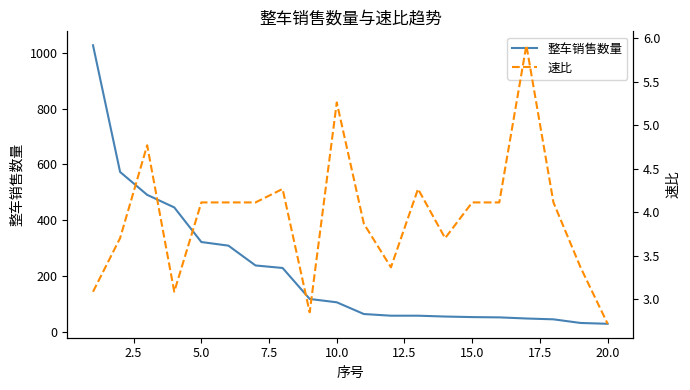

Reading left to right, transcribe all the data shown in this chart.

整车销售数量: 1027.0	573.0	491.0	446.0	322.0	309.0	238.0	229.0	118.0	106.0	64.0	58.0	58.0	55.0	53.0	52.0	48.0	45.0	32.0	29.0
速比: 3.1	3.7	4.8	3.1	4.1	4.1	4.1	4.3	2.8	5.3	3.9	3.4	4.3	3.7	4.1	4.1	5.9	4.1	3.4	2.7